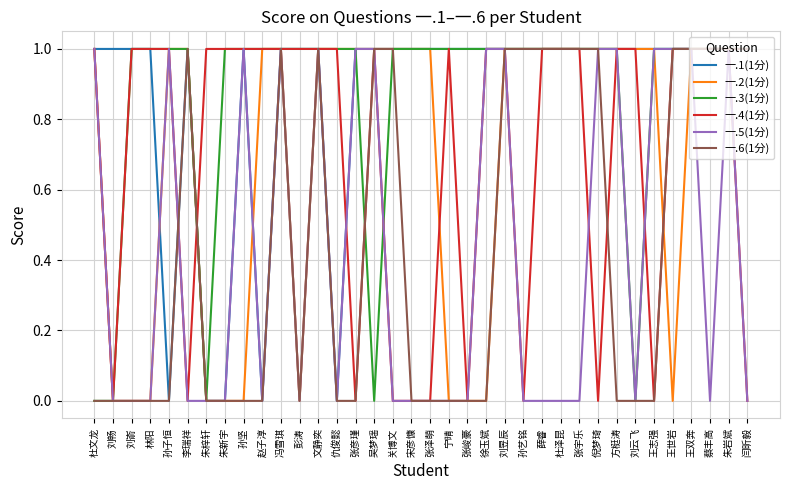

How many distinct data groups are displayed?

6